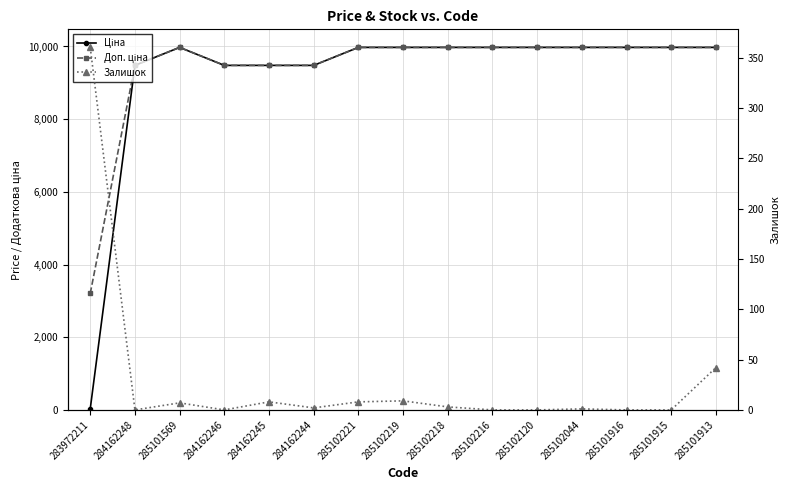

What is the sum of the Залишок values at 284162245 and 285102221?

16.0